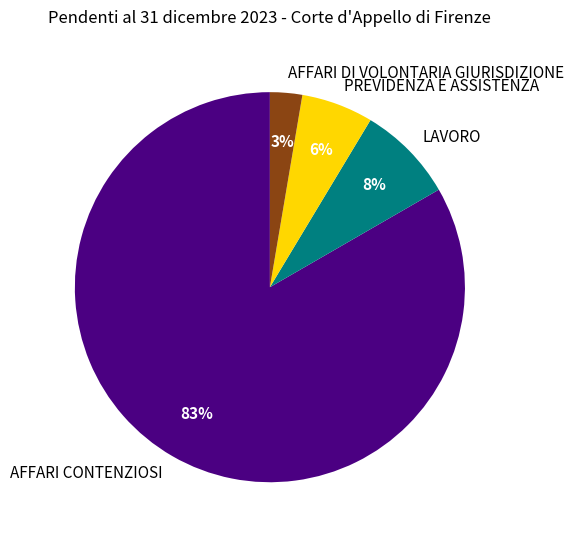

What is the majority slice?

AFFARI CONTENZIOSI